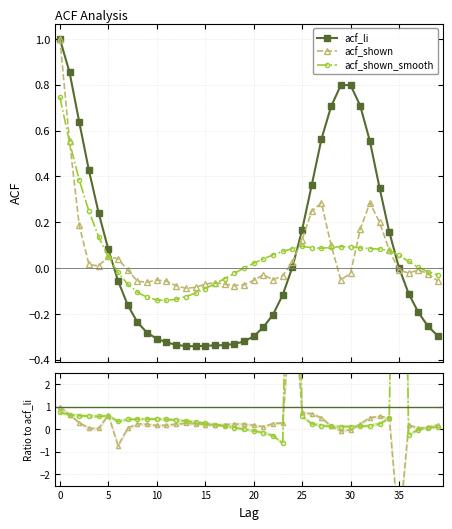

What is the label of the 15th point from the left?

14